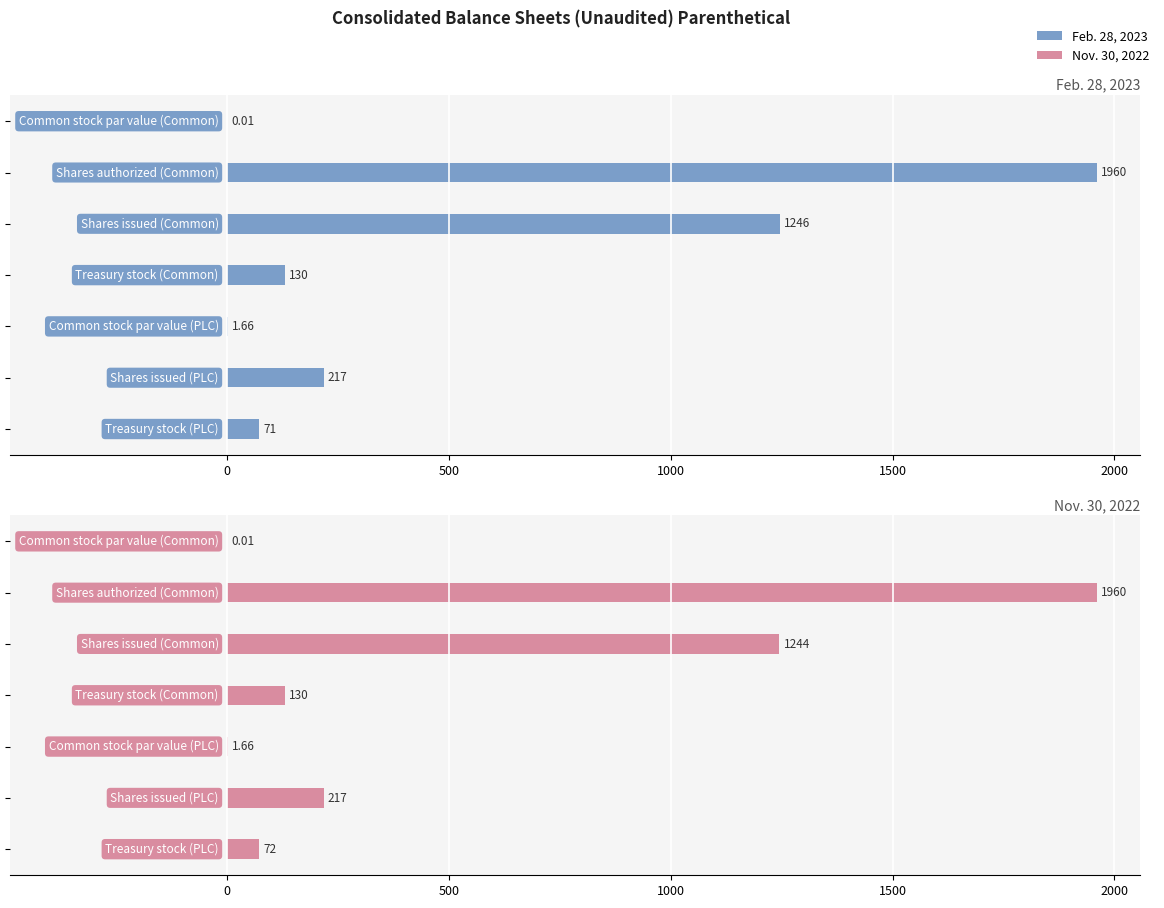

Reading left to right, what are all the values shown in this chart?

Feb. 28, 2023: 0.0	1960.0	1246.0	130.0	1.7	217.0	71.0
Nov. 30, 2022: 0.0	1960.0	1244.0	130.0	1.7	217.0	72.0